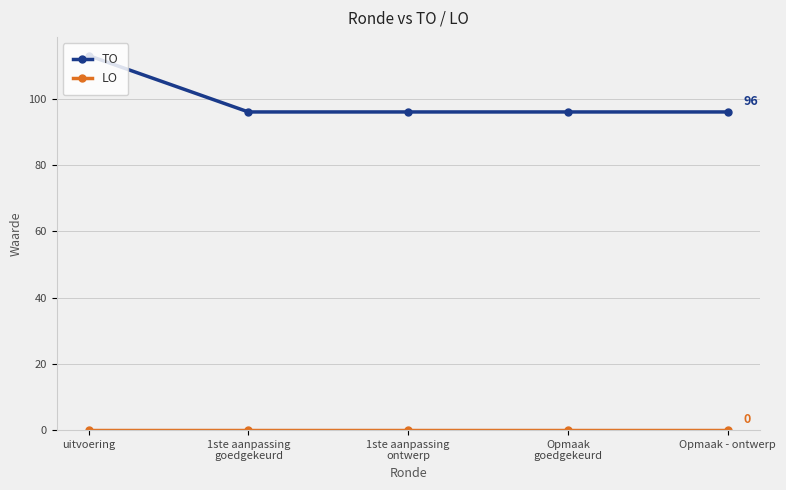

What position from the right is 1ste aanpassing
goedgekeurd?

4